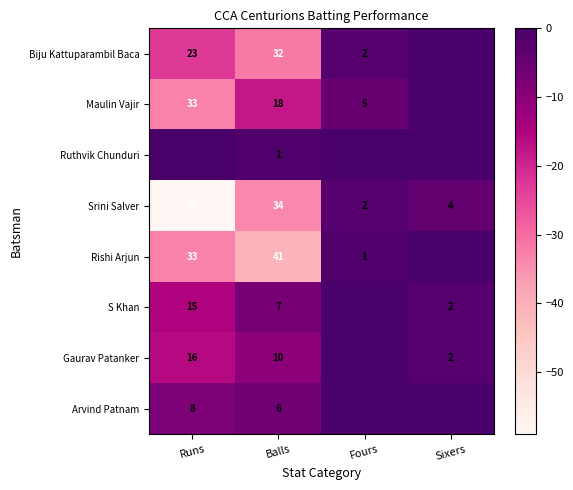

What is the difference between the Maulin Vajir values at Fours and Balls?

13